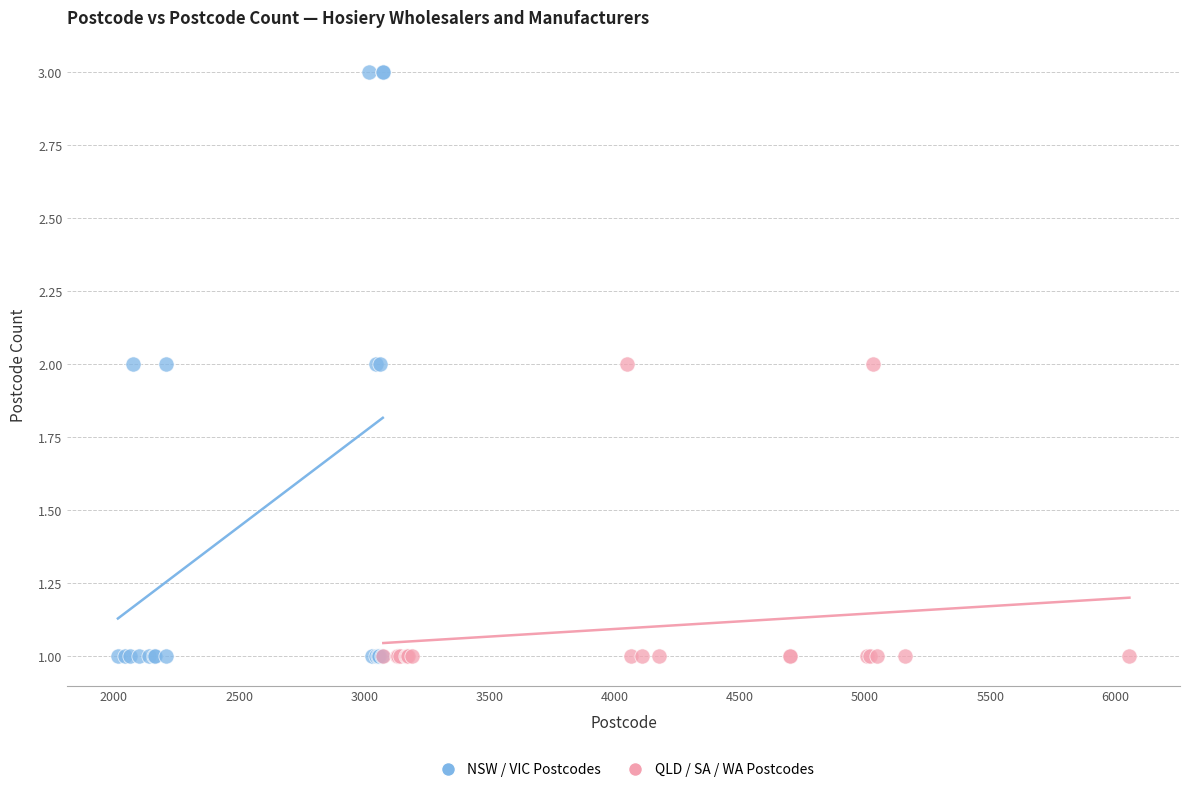

Which series contains the highest Y value?

NSW / VIC Postcodes